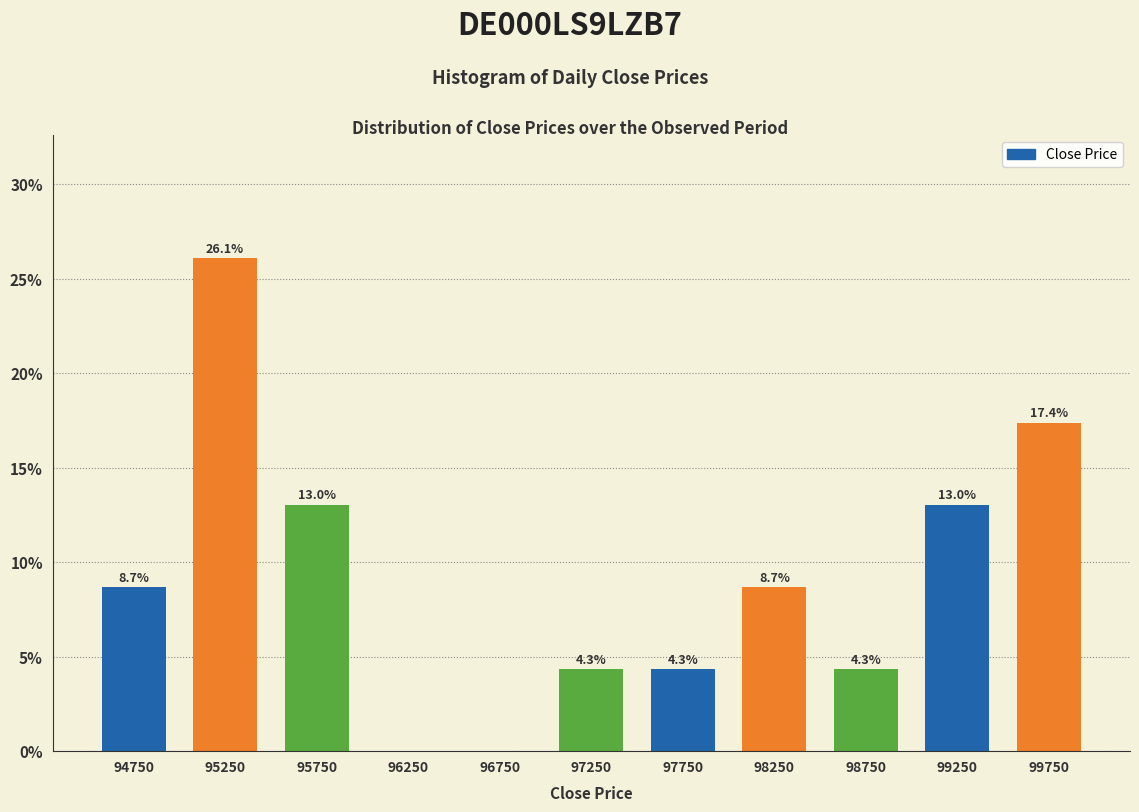

Reading left to right, extract all data points from this chart.

94750=8.7	95250=26.1	95750=13.0	96250=0.0	96750=0.0	97250=4.3	97750=4.3	98250=8.7	98750=4.3	99250=13.0	99750=17.4